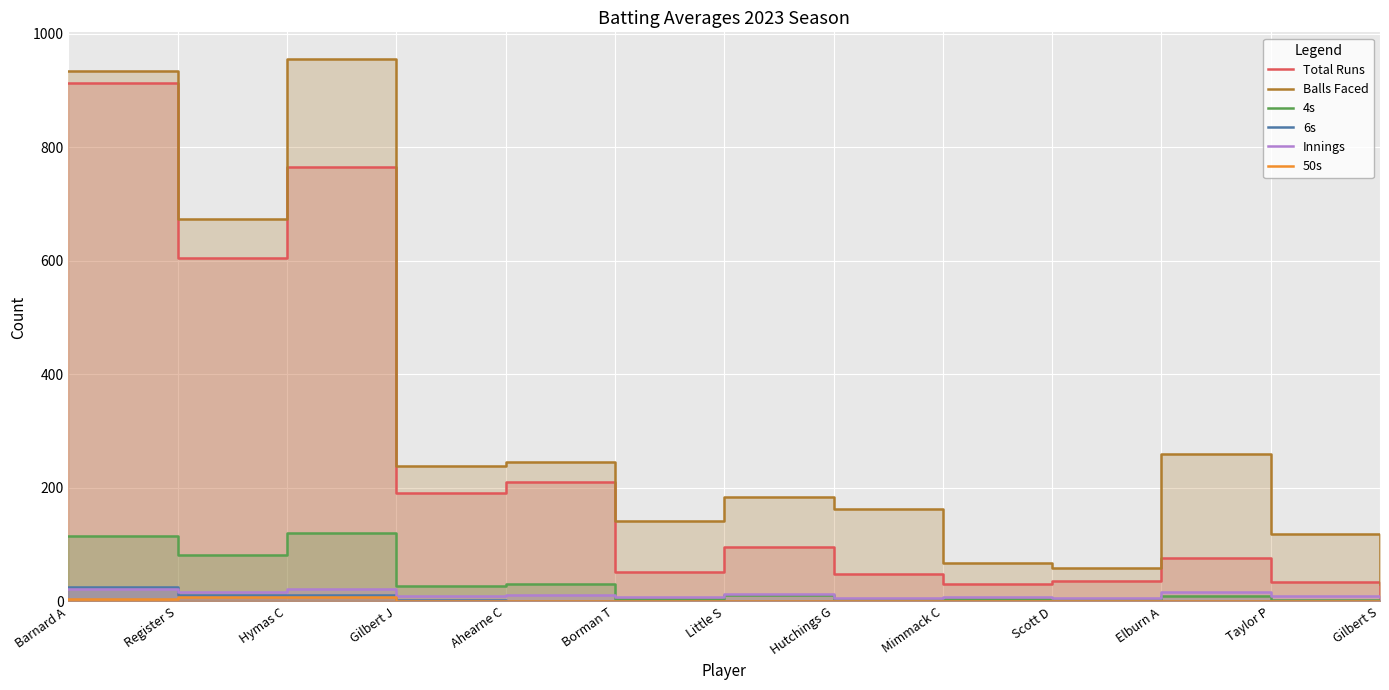

Where does the Balls Faced series first go above 184?

Barnard A